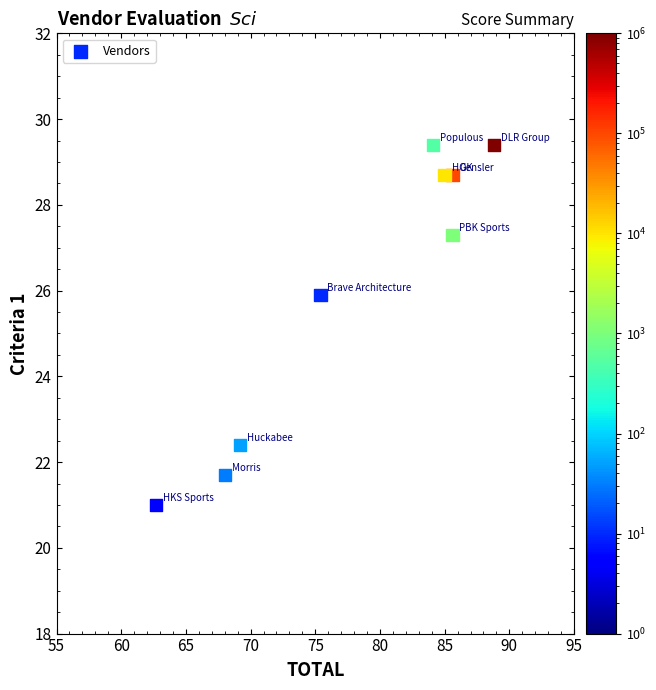

What Y value in the scatter plot is closest to 25?

25.9